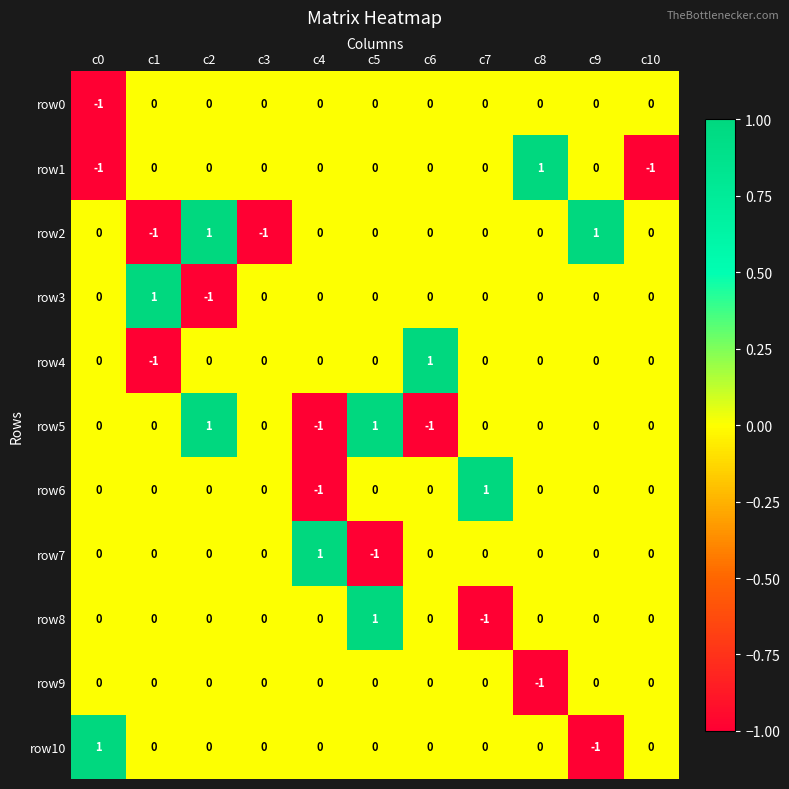

What is the spread (max minus min) of values at c1?

2